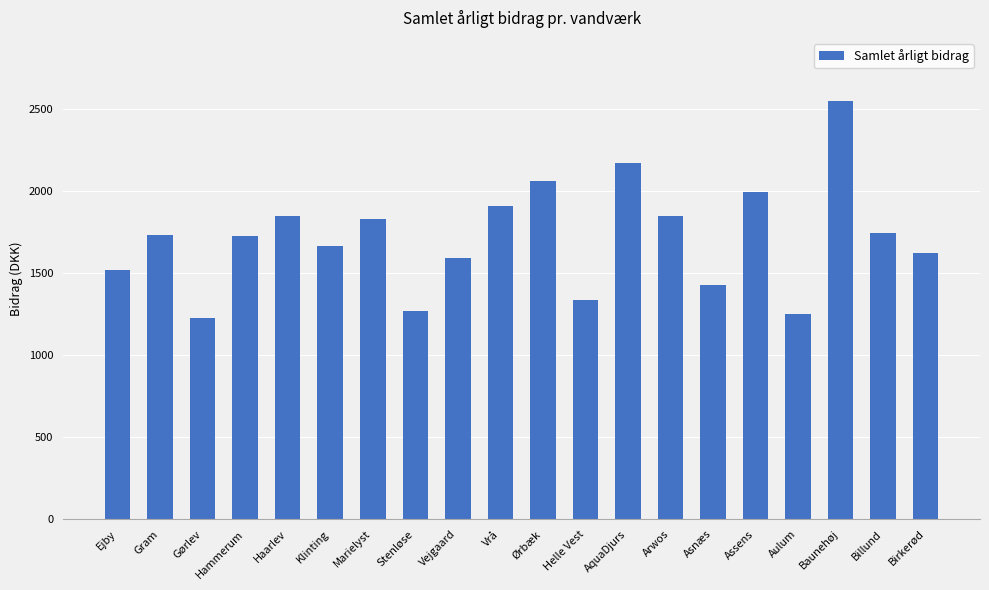

Is it true that the value at Marielyst is 1052.0?

False